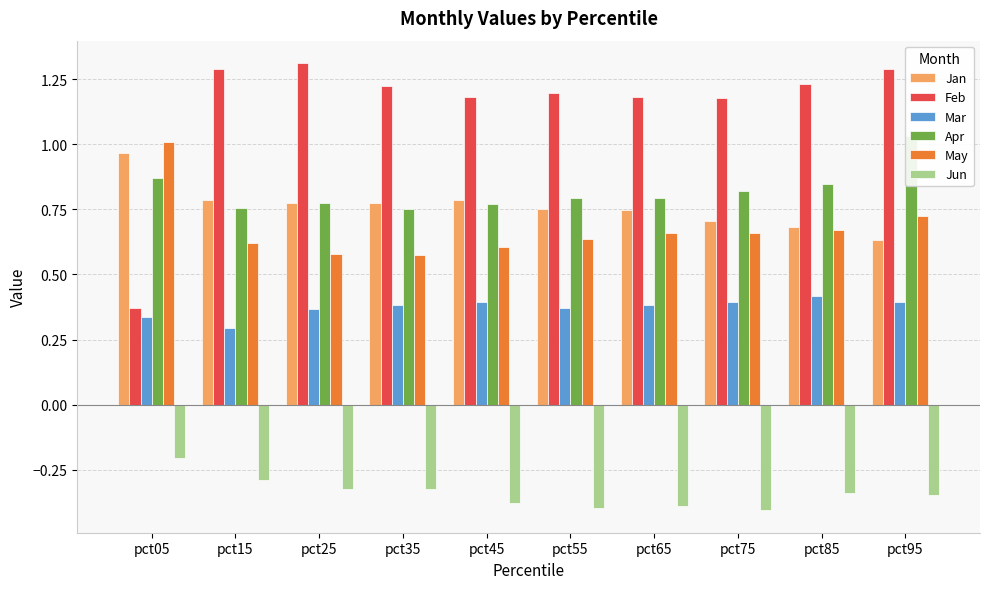

What is the sum of the Jun values at pct15 and pct05?

-0.5